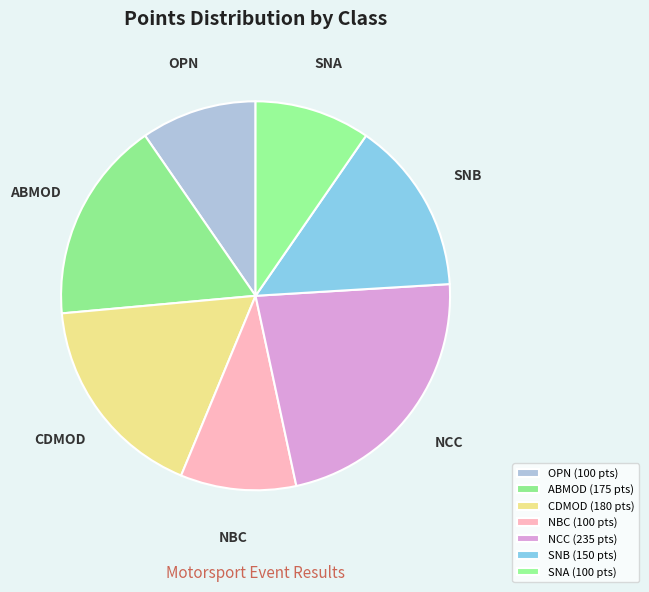

How many slices are in this pie chart?

7